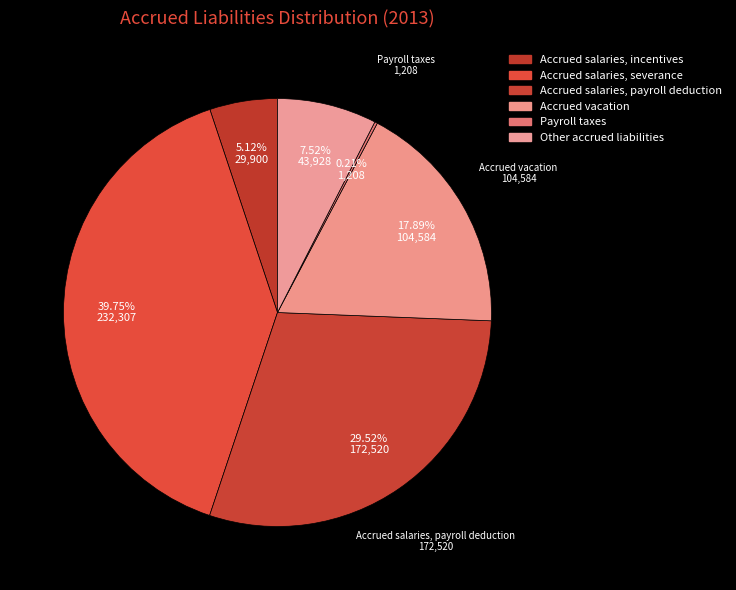

Is there a majority slice in this chart?

No